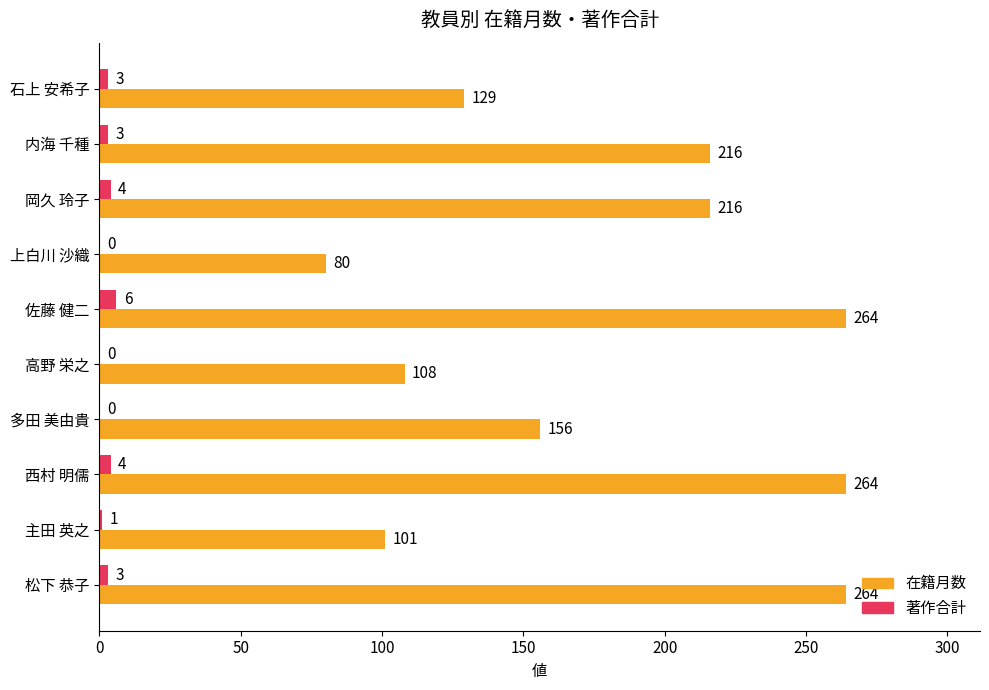

What is the greatest value displayed?

264